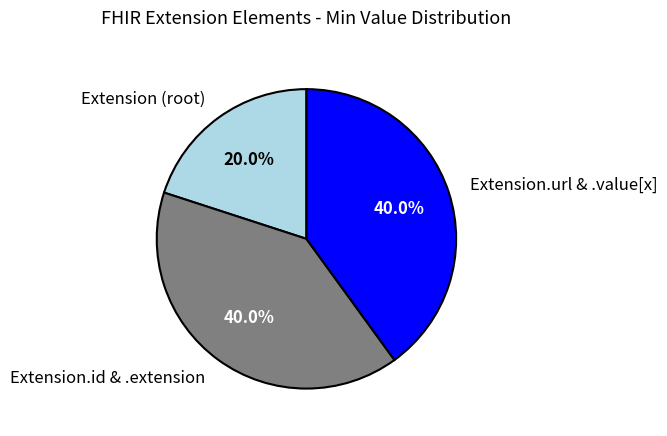

What is the ratio of the value at Extension.url & .value[x] to the value at Extension.id & .extension?

1.0